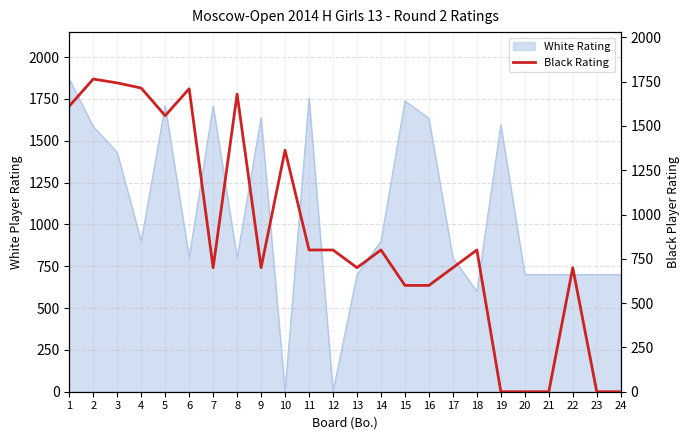

Which label corresponds to the largest value in the chart?

2